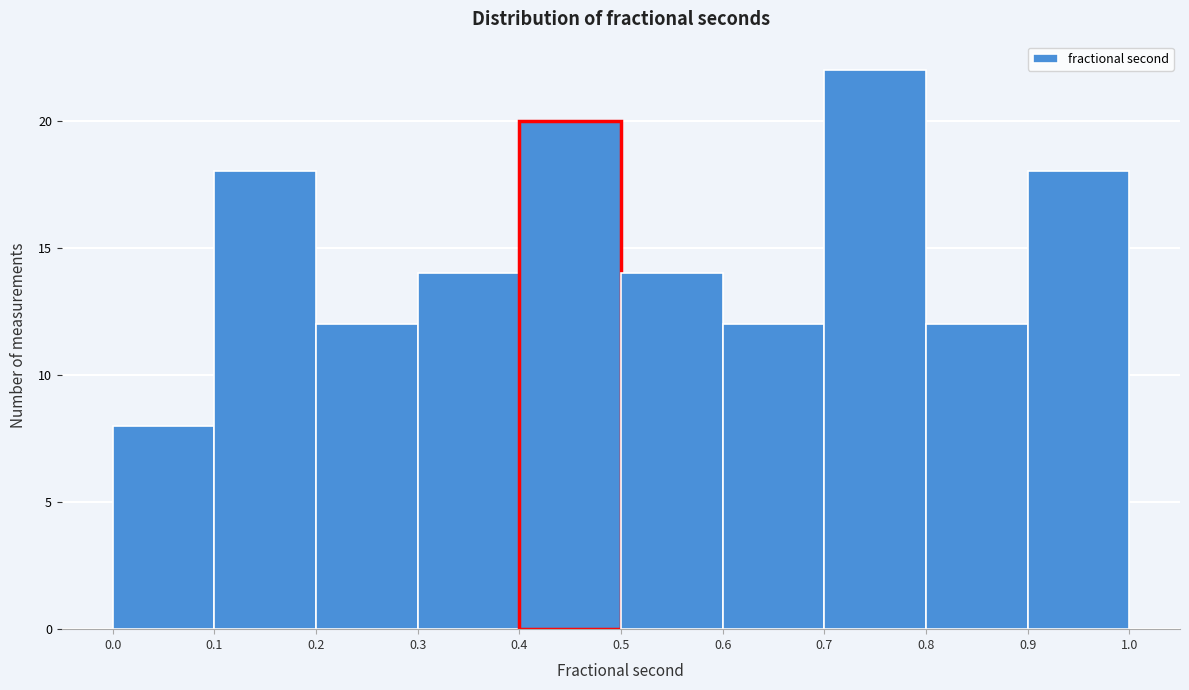

How tall is the bar that spans 0.3 to 0.4 on the x-axis? The values are not printed on the chart, so give them approximately, as read against the axis.

14